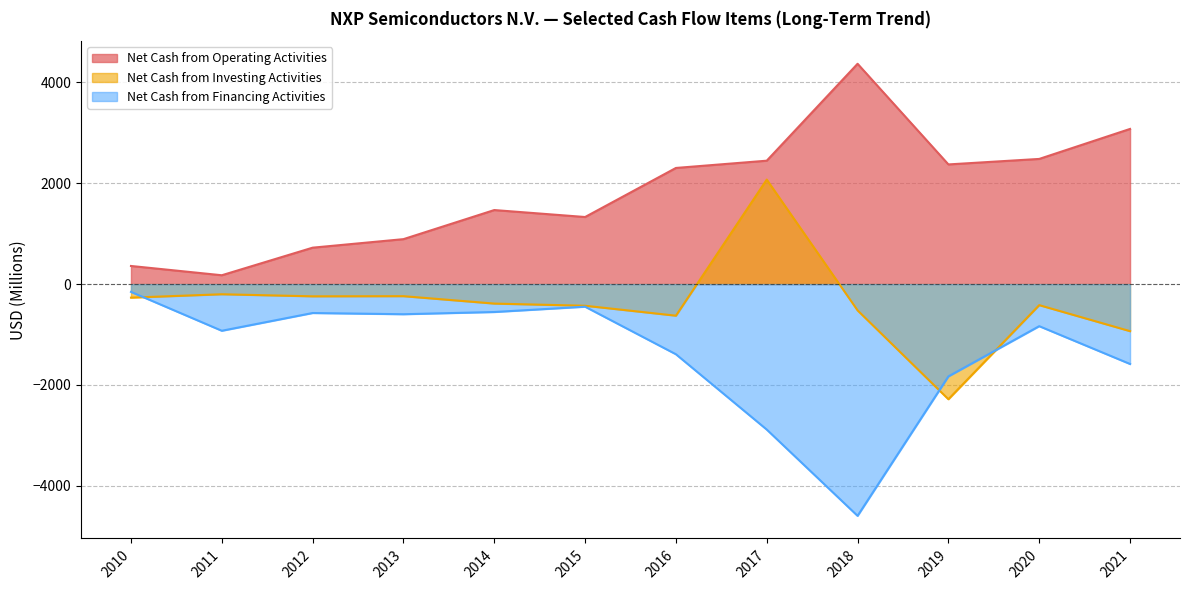

Which category has the highest value across all series?

2018